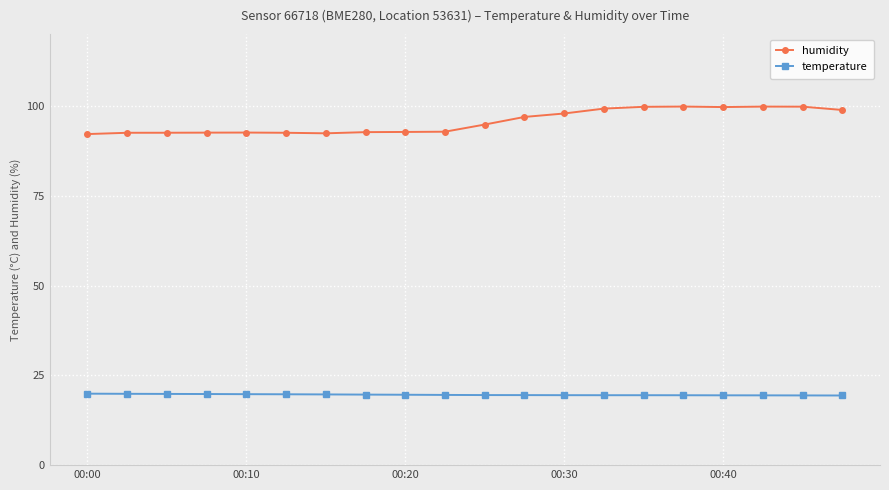

List the series in order of their peak value, highest first.

humidity, temperature